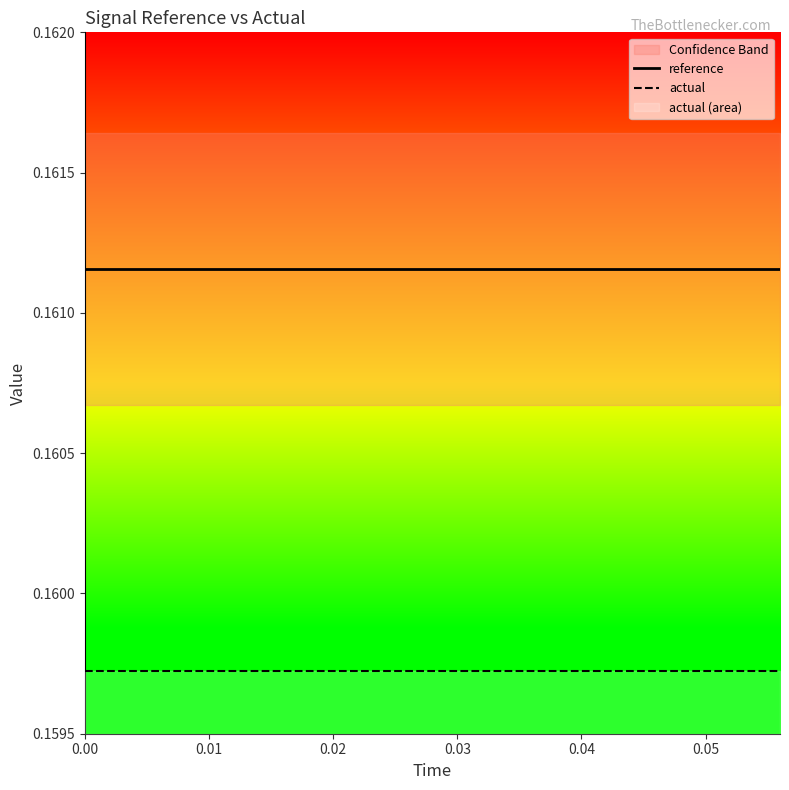

True or false: reference and actual cross at least once.

False